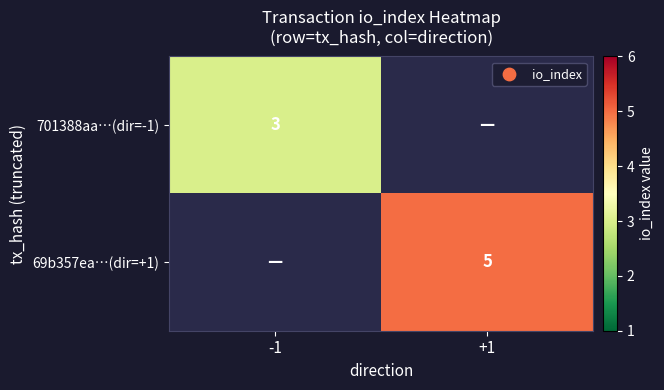

Is the value of 701388aa…(dir=-1) at -1 greater than the value of 69b357ea…(dir=+1) at +1?

No